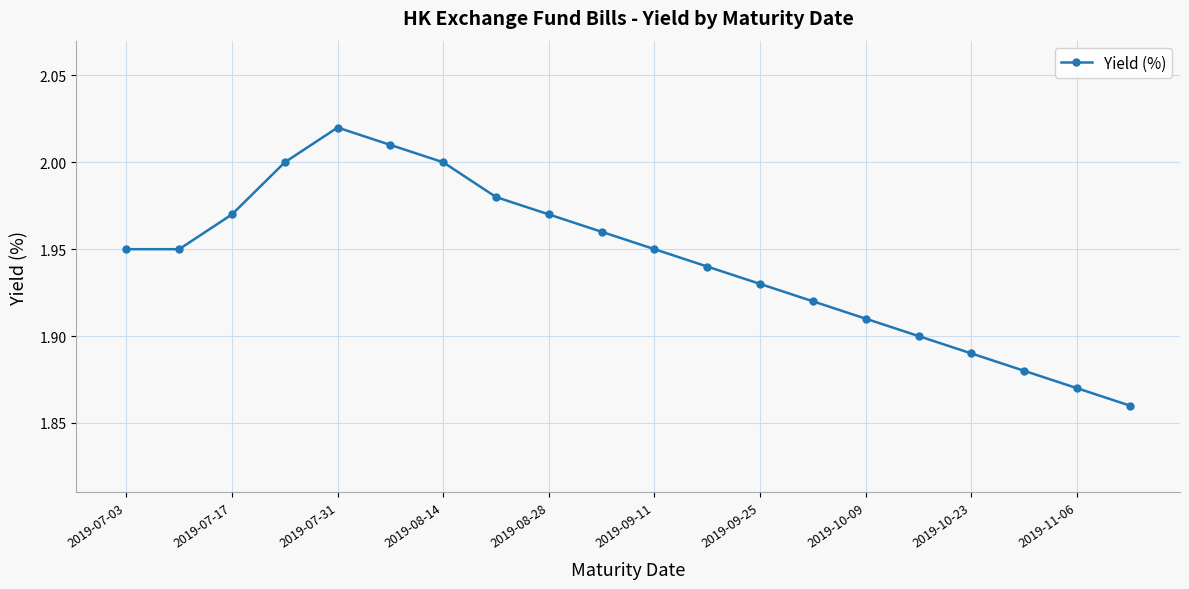

True or false: there are more than 2 points higher than both neighbors.

False